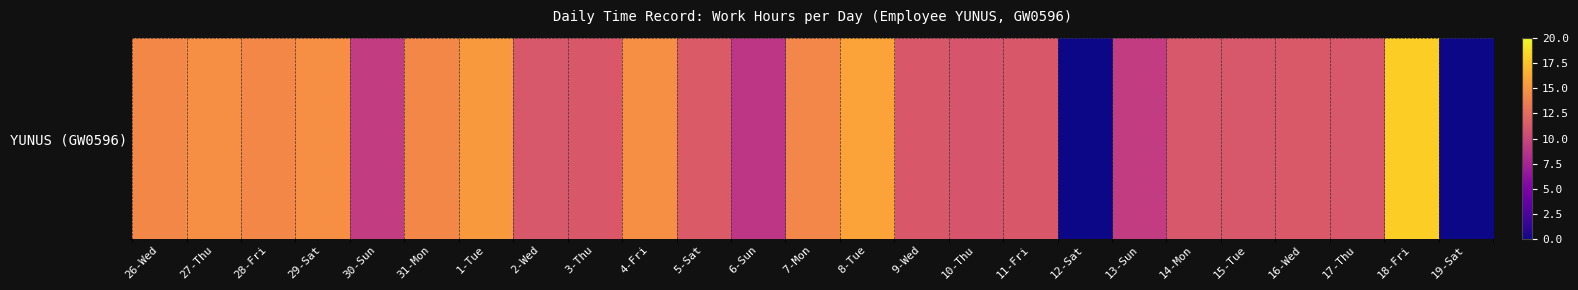

The chart shows a value of 15.2 at 17-Thu. True or false?

False